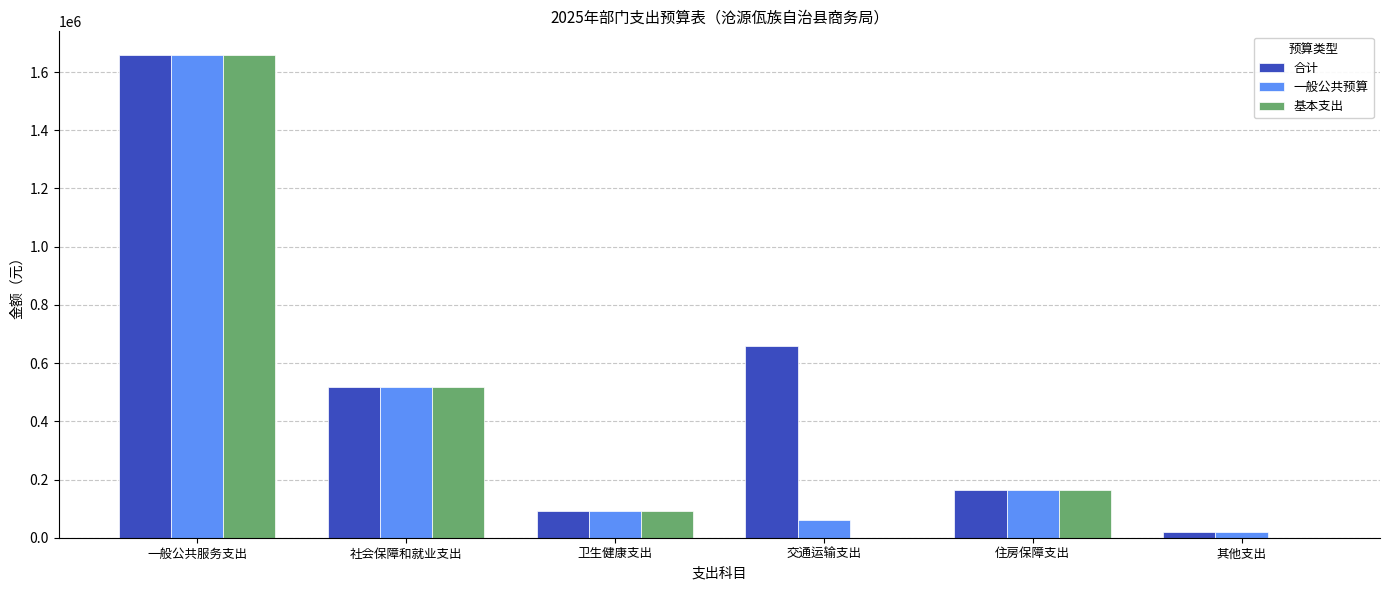

Reading left to right, extract all data points from this chart.

合计: 一般公共服务支出=1657011.9	社会保障和就业支出=519245.6	卫生健康支出=92044.0	交通运输支出=658196.8	住房保障支出=164417.5	其他支出=18200.0
一般公共预算: 一般公共服务支出=1657011.9	社会保障和就业支出=519245.6	卫生健康支出=92044.0	交通运输支出=60000.0	住房保障支出=164417.5	其他支出=18200.0
基本支出: 一般公共服务支出=1657011.9	社会保障和就业支出=519245.6	卫生健康支出=92044.0	交通运输支出=0.0	住房保障支出=164417.5	其他支出=0.0